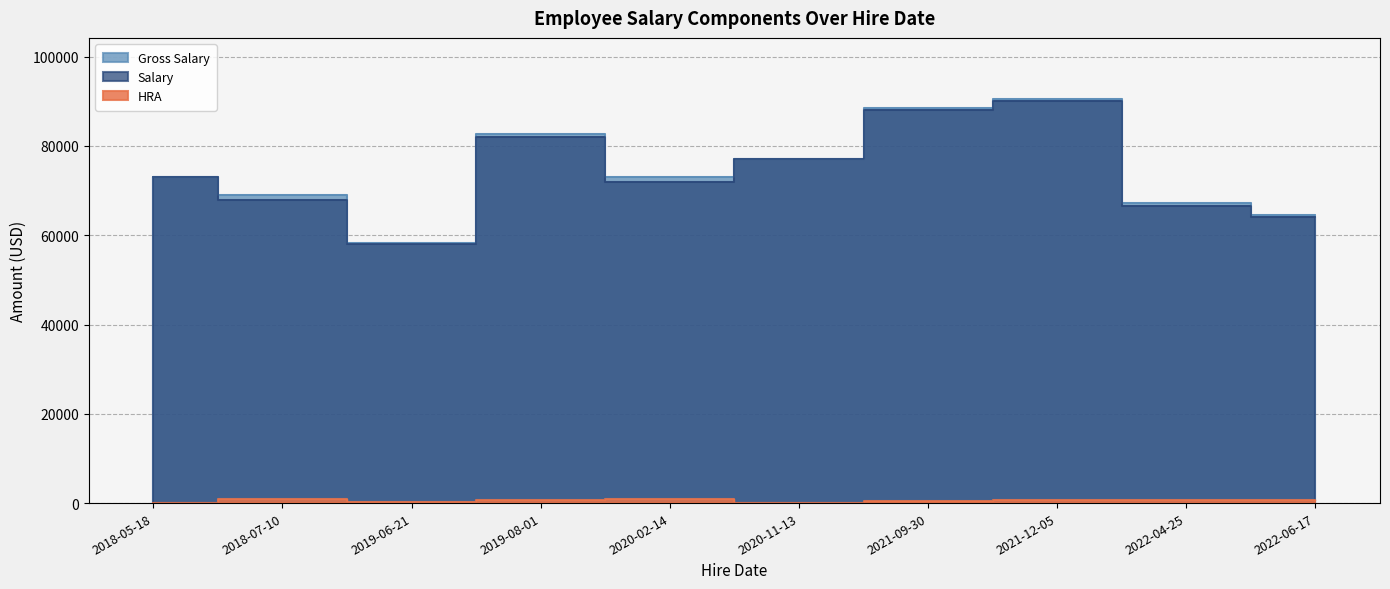

What is the value of the Salary point at the 8th from the left?

90000